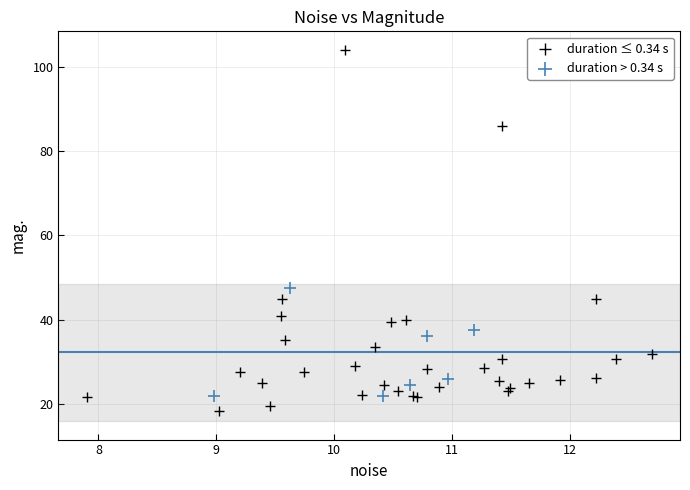

Which series has the largest Y range (max minus min)?

duration ≤ 0.34 s